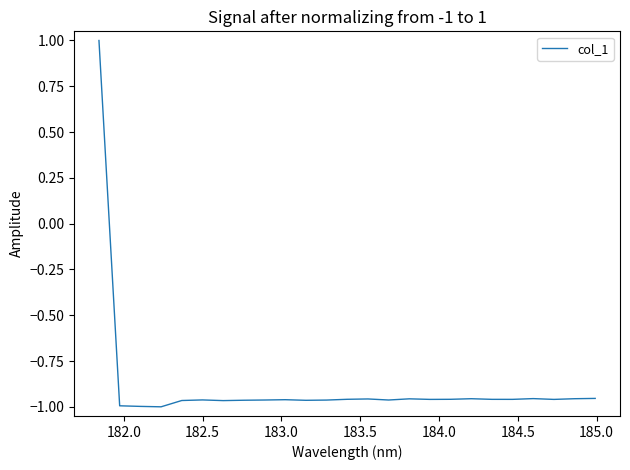

What is the greatest value displayed?

1.0